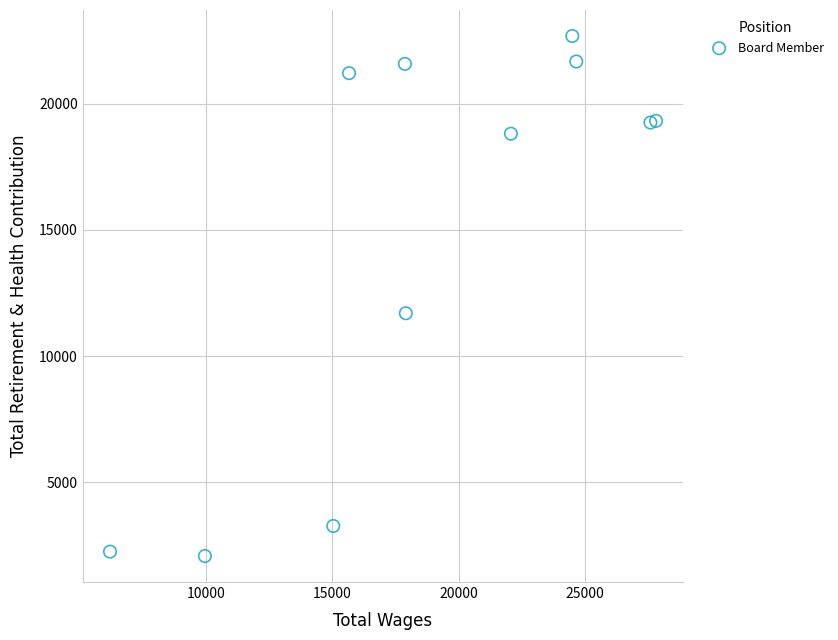

What Y value in the scatter plot is closest to 12381?

11698